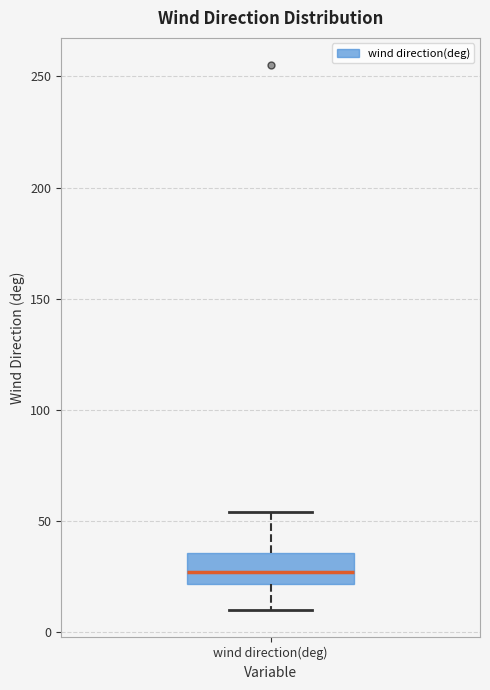

Read this box plot against the y-axis: the position of the median line, the range covered by the box, and the ends of both whiskers. The values are not printed on the chart, so give them approximately, as read against the axis.

median 25, box 20 to 35, whiskers 10 to 55